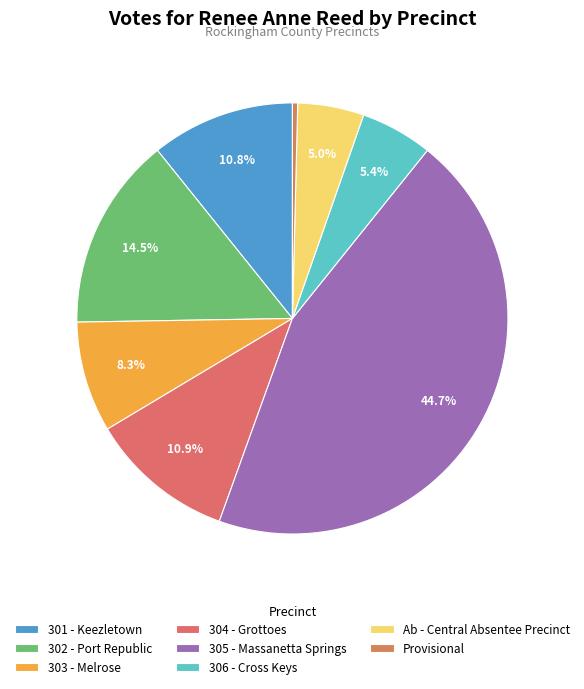

How many slices are in this pie chart?

8